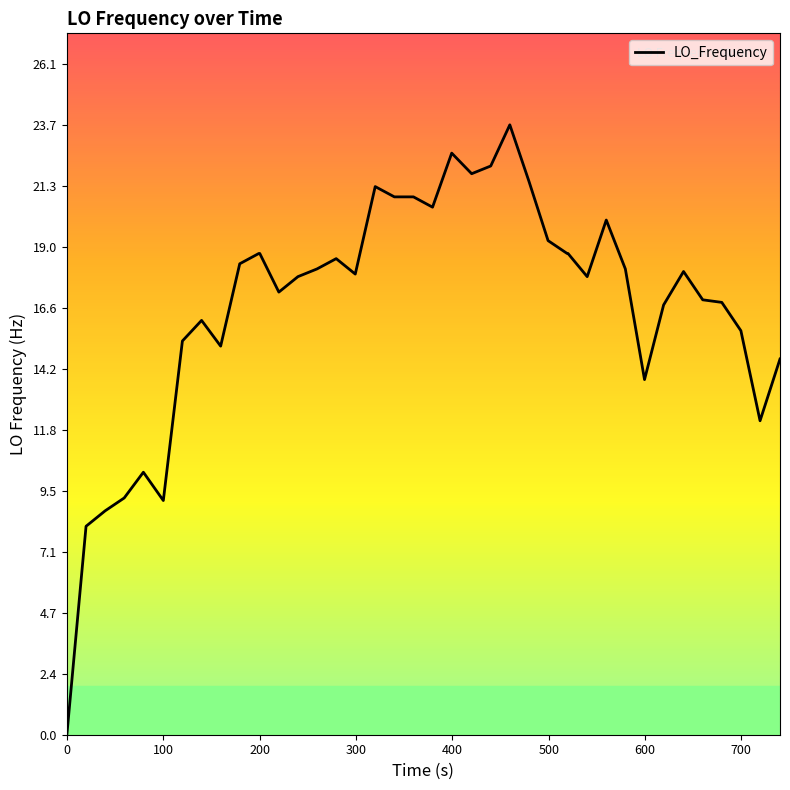

What is the greatest value displayed?

23.7